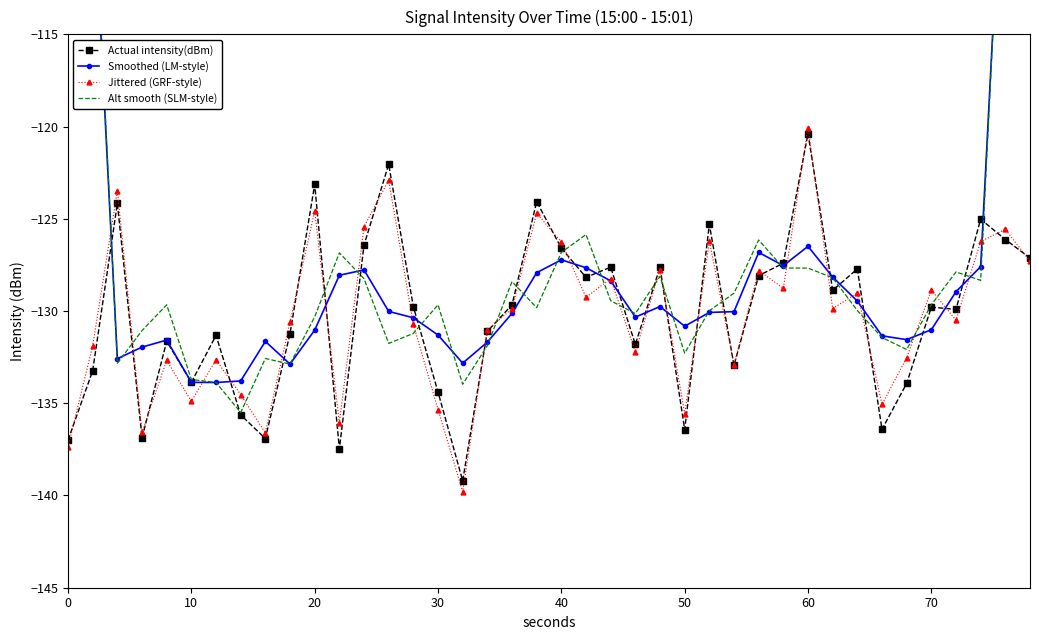

What is the highest value of the Jittered (GRF-style) series?

-120.1